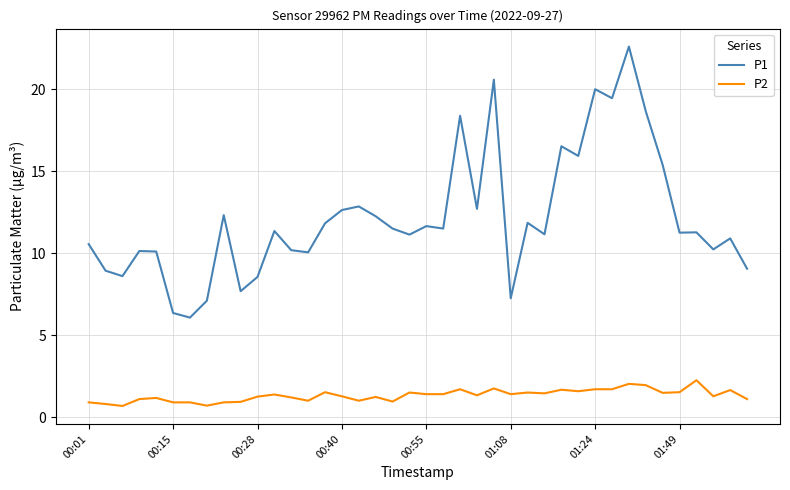

Rank the series by their maximum value, from lowest to highest.

P2, P1